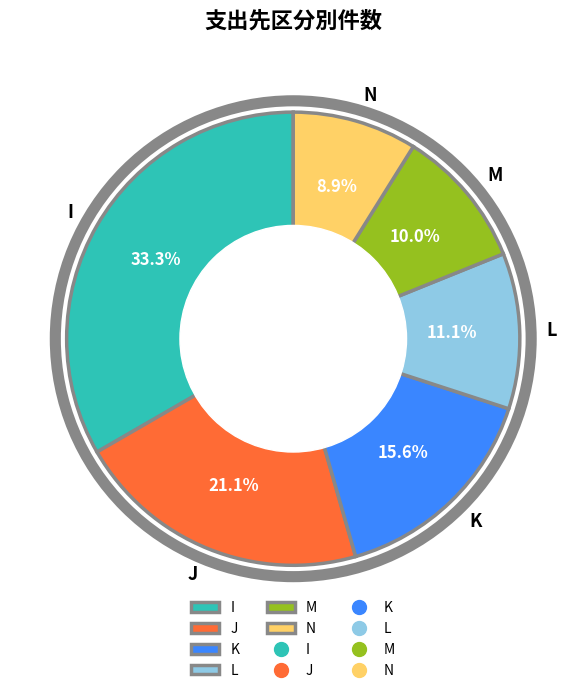

Which category has the biggest portion of the pie?

I